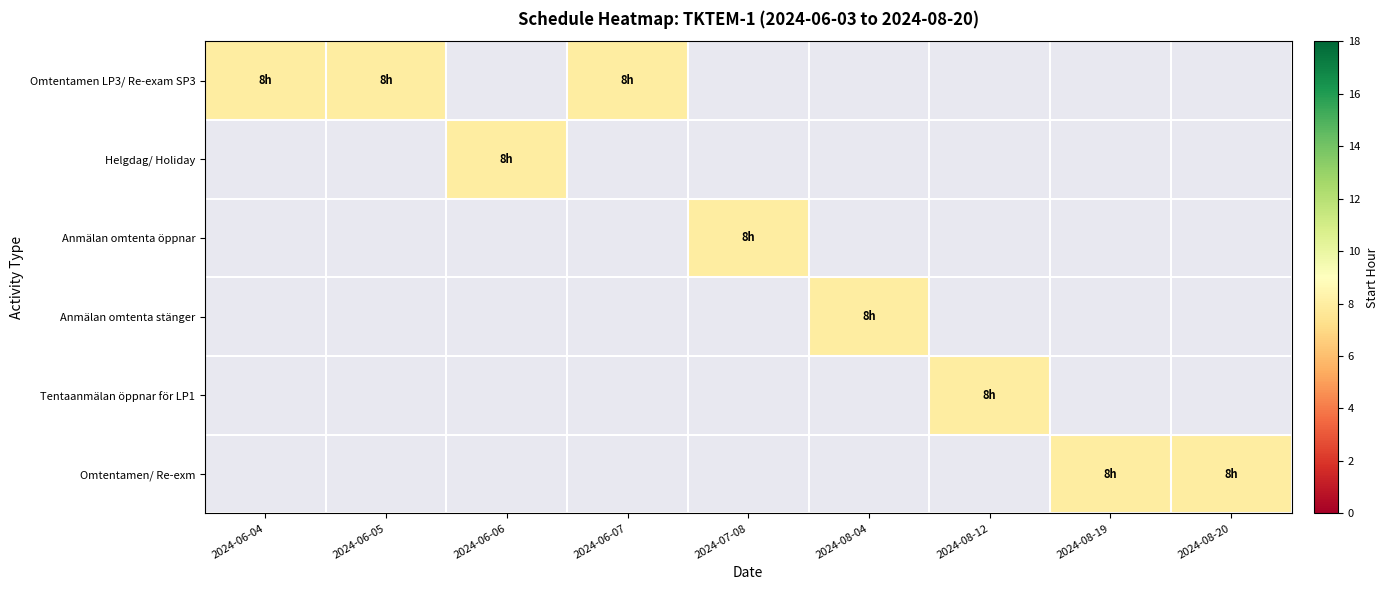

The Anmälan omtenta öppnar series shows 5 at 2024-06-06. True or false?

False